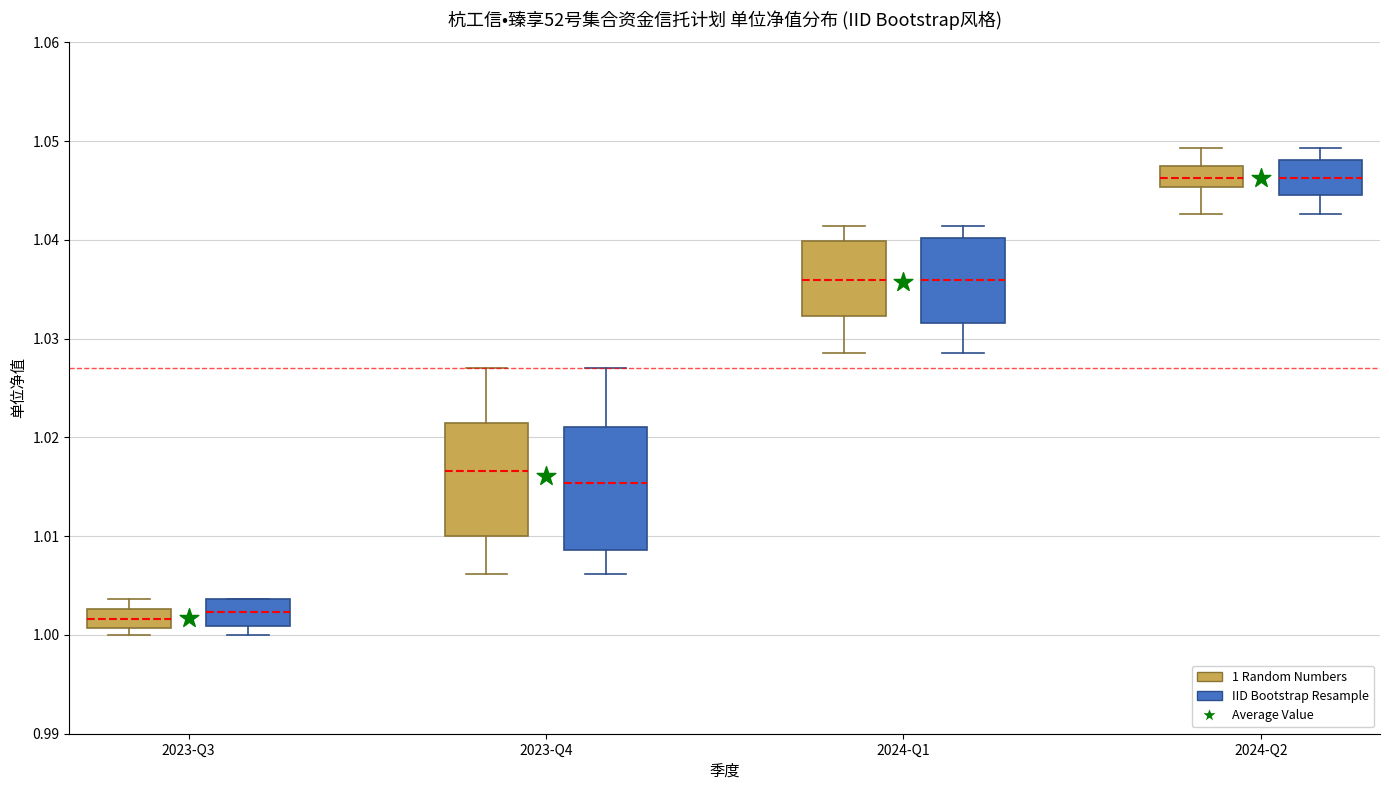

Reading left to right, transcribe this box plot: for each box, give where its median line is, the range the box spans, and where its two whiskers end, as read against the y-axis. The values are not printed on the chart, so give them approximately, as read against the axis.

2023-Q3 (1 Random Numbers): median 1.002, box 1.001 to 1.003, whiskers 1.000 to 1.004
2023-Q3 (IID Bootstrap Resample): median 1.002, box 1.001 to 1.004, whiskers 1.000 to 1.004
2023-Q4 (1 Random Numbers): median 1.017, box 1.010 to 1.022, whiskers 1.006 to 1.027
2023-Q4 (IID Bootstrap Resample): median 1.015, box 1.009 to 1.021, whiskers 1.006 to 1.027
2024-Q1 (1 Random Numbers): median 1.036, box 1.032 to 1.040, whiskers 1.029 to 1.041
2024-Q1 (IID Bootstrap Resample): median 1.036, box 1.032 to 1.040, whiskers 1.029 to 1.041
2024-Q2 (1 Random Numbers): median 1.046, box 1.045 to 1.047, whiskers 1.043 to 1.049
2024-Q2 (IID Bootstrap Resample): median 1.046, box 1.045 to 1.048, whiskers 1.043 to 1.049